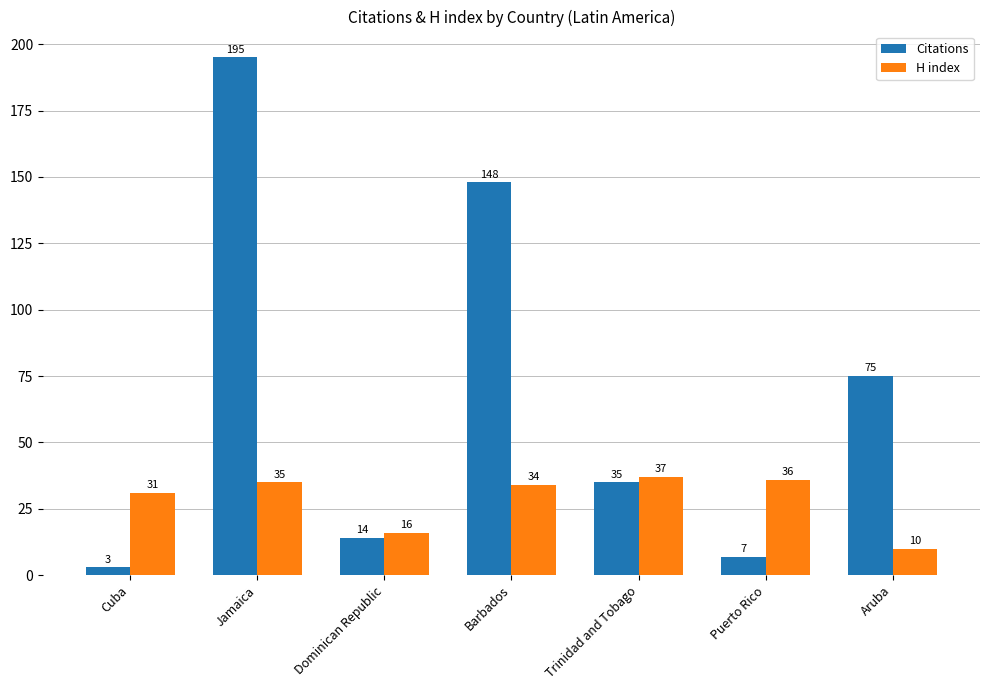

What is the lowest value of the H index series?

10